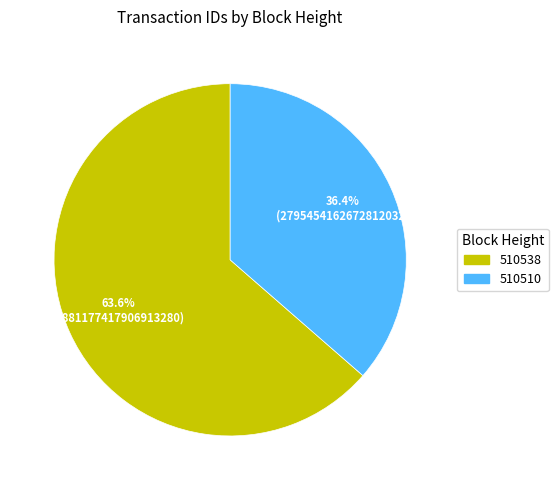

Does any single category account for the majority?

Yes